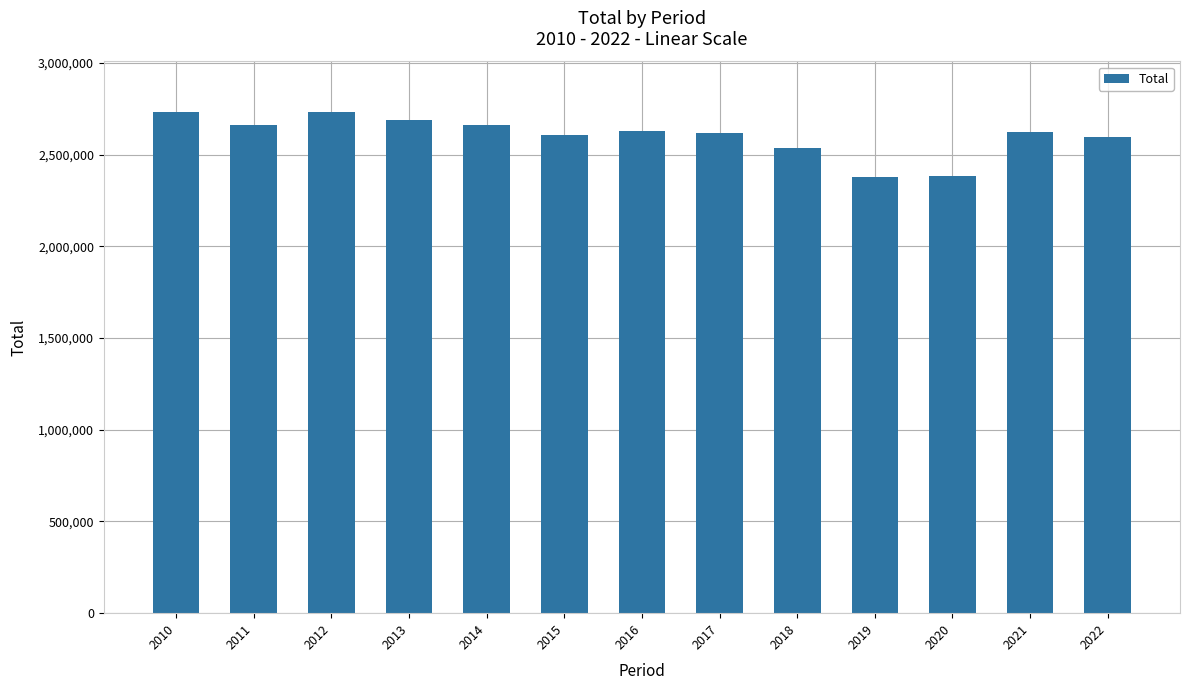

Between 2020 and 2010, which is larger?

2010